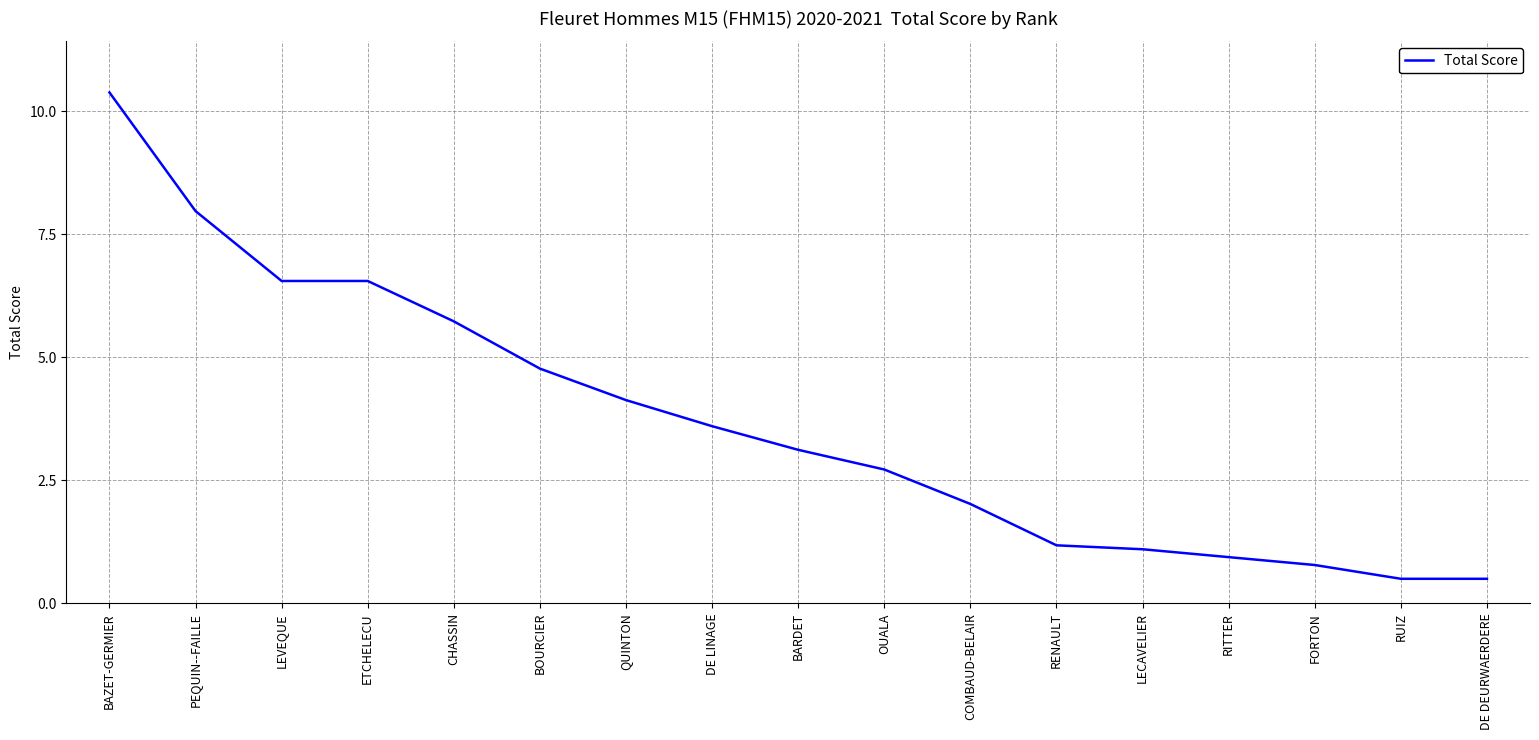

What is the difference between the maximum and minimum values?

9.9